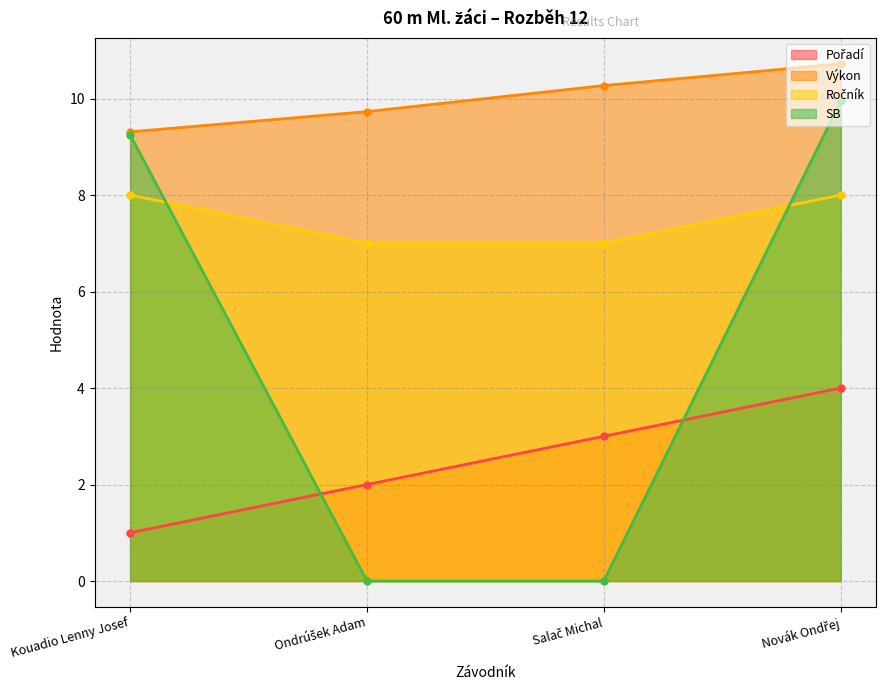

What is the label of the 4th point from the left?

Novák Ondřej